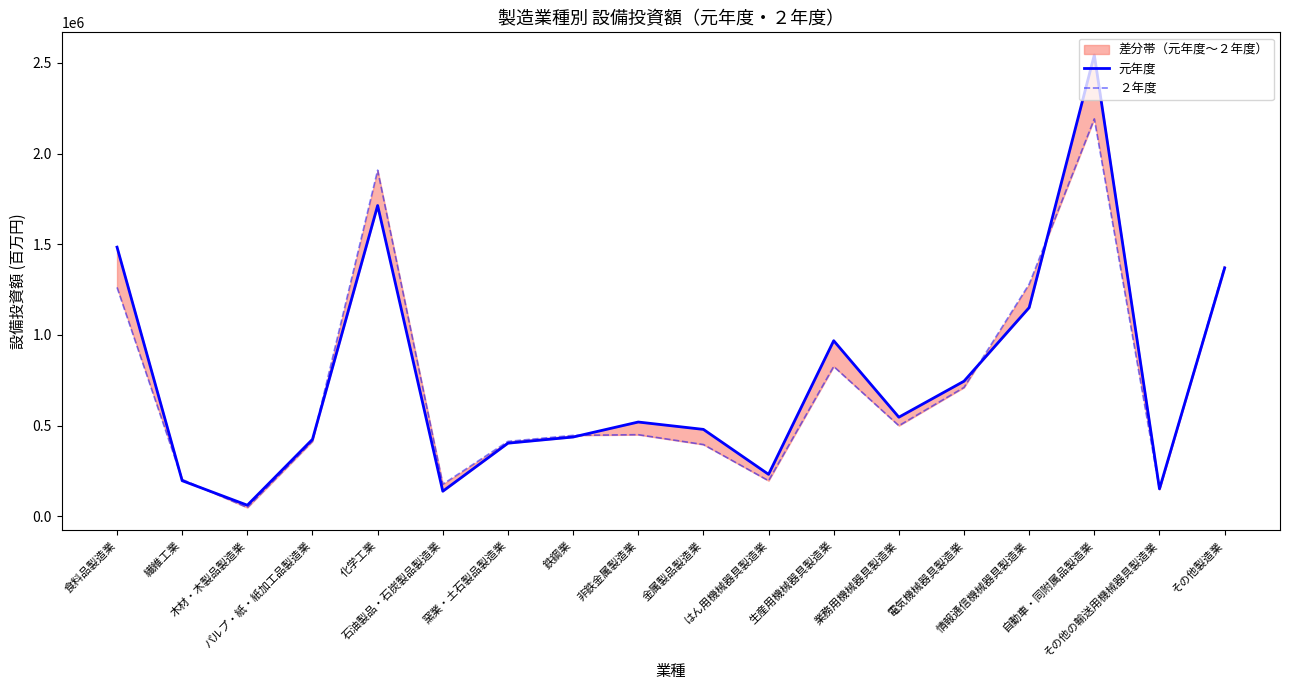

Reading right to left, transcribe all the data shown in this chart.

元年度: その他製造業=1369023	その他の輸送用機械器具製造業=151385	自動車・同附属品製造業=2543970	情報通信機械器具製造業=1151050	電気機械器具製造業=745187	業務用機械器具製造業=546615	生産用機械器具製造業=968356	はん用機械器具製造業=231540	金属製品製造業=479391	非鉄金属製造業=519990	鉄鋼業=437317	窯業・土石製品製造業=403367	石油製品・石炭製品製造業=138409	化学工業=1713897	パルプ・紙・紙加工品製造業=424570	木材・木製品製造業=61320	繊維工業=196493	食料品製造業=1484318
２年度: その他製造業=1379835	その他の輸送用機械器具製造業=148568	自動車・同附属品製造業=2191819	情報通信機械器具製造業=1280372	電気機械器具製造業=710769	業務用機械器具製造業=499757	生産用機械器具製造業=826376	はん用機械器具製造業=196210	金属製品製造業=395777	非鉄金属製造業=450174	鉄鋼業=446418	窯業・土石製品製造業=413238	石油製品・石炭製品製造業=176969	化学工業=1908758	パルプ・紙・紙加工品製造業=413948	木材・木製品製造業=48133	繊維工業=203677	食料品製造業=1262403